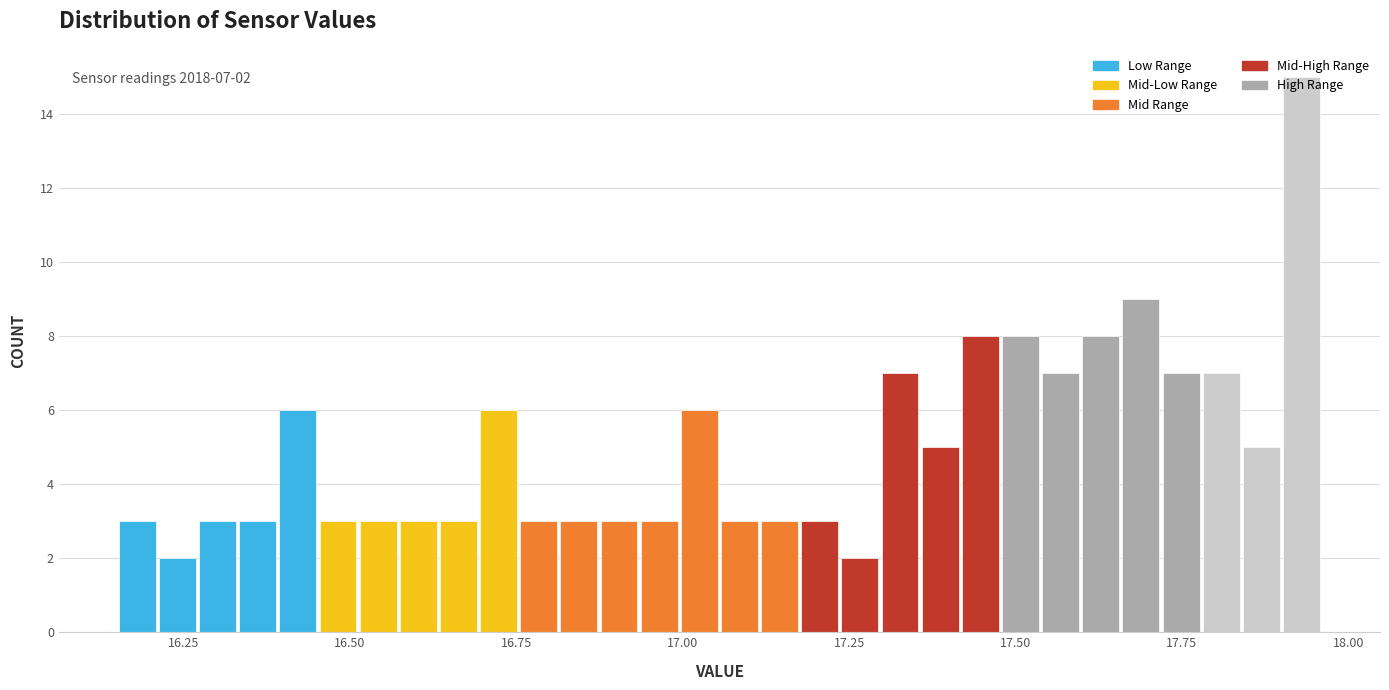

Read against the x-axis, roughly where is the centre of the tallest bar?

17.95